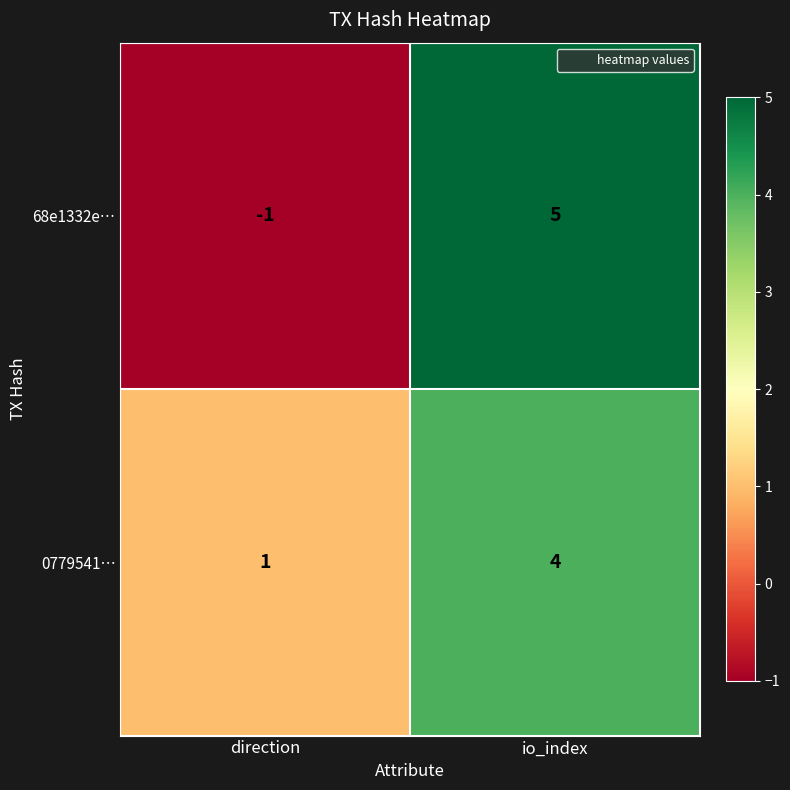

At which category is the sum across all series the highest?

io_index